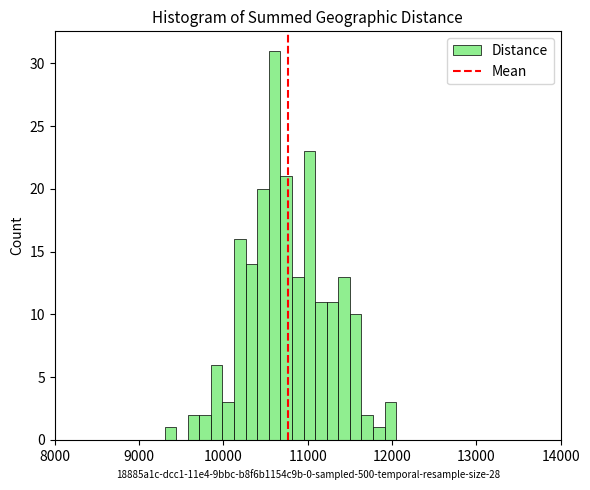

Around what value on the x-axis is the tallest bar? Give the approximate position of its centre, as read against the axis.

10600